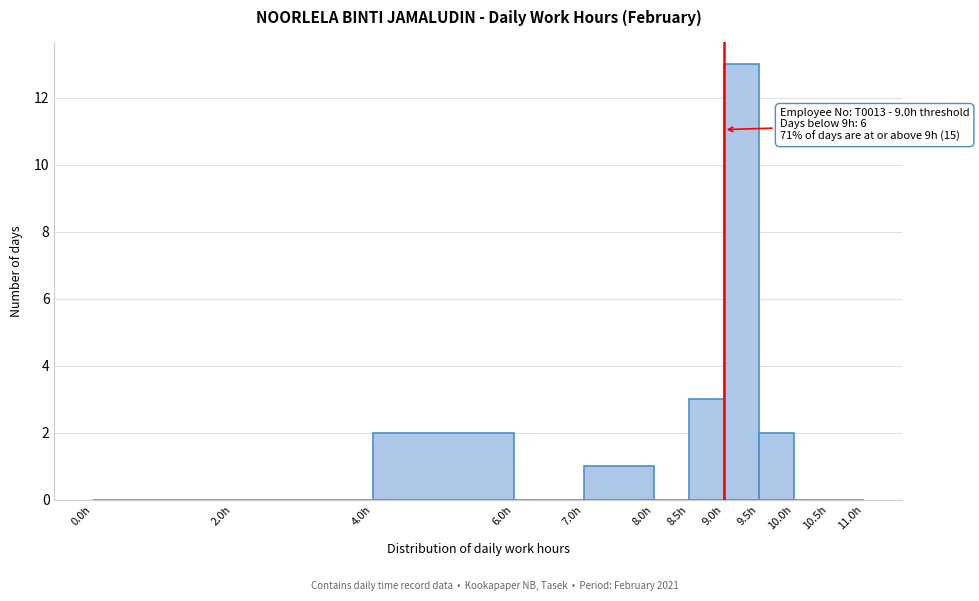

Over which range of the x-axis is the bar tallest?

9.0 to 9.5